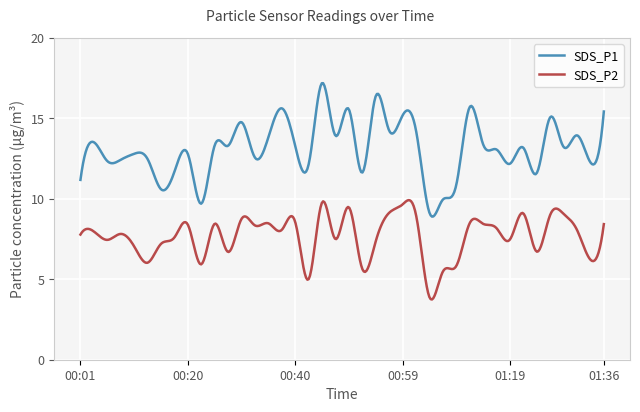

Which series has the largest range (max minus min)?

SDS_P1